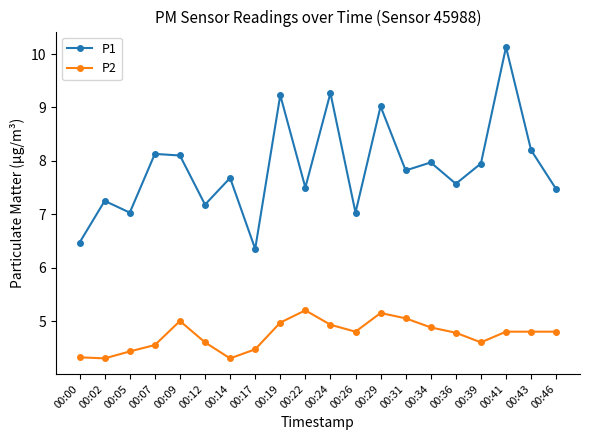

What is the minimum value shown in the chart?

4.3